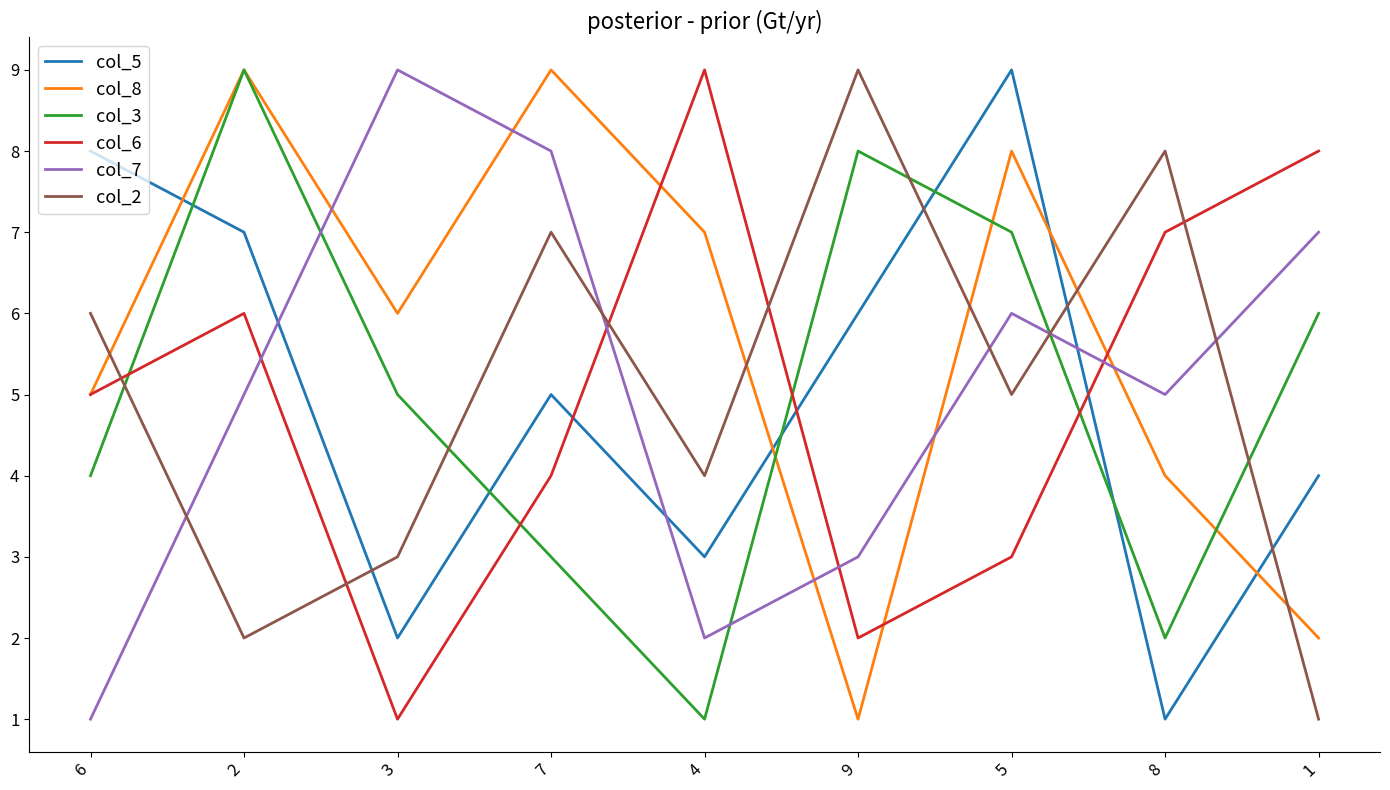

What is the greatest value displayed?

9